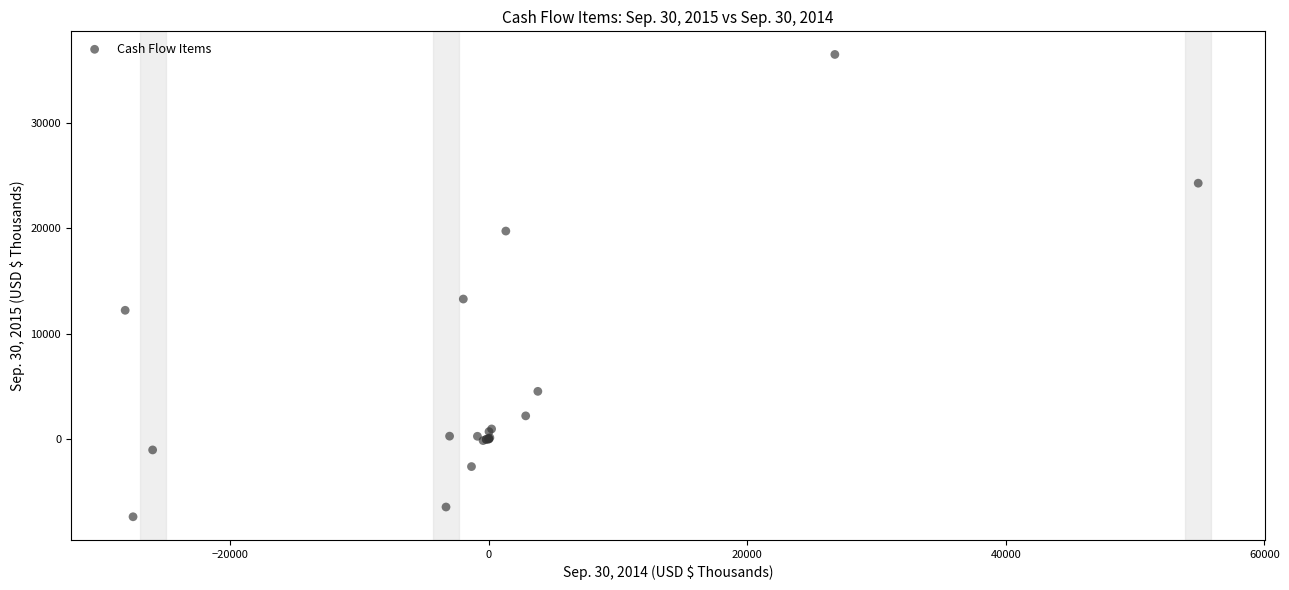

What Y value in the scatter plot is closest to 14541?

13269